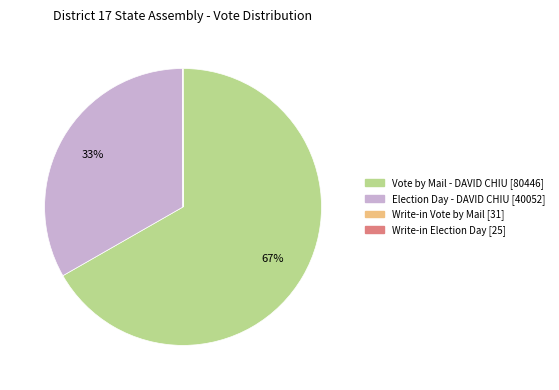

Is there a majority slice in this chart?

Yes